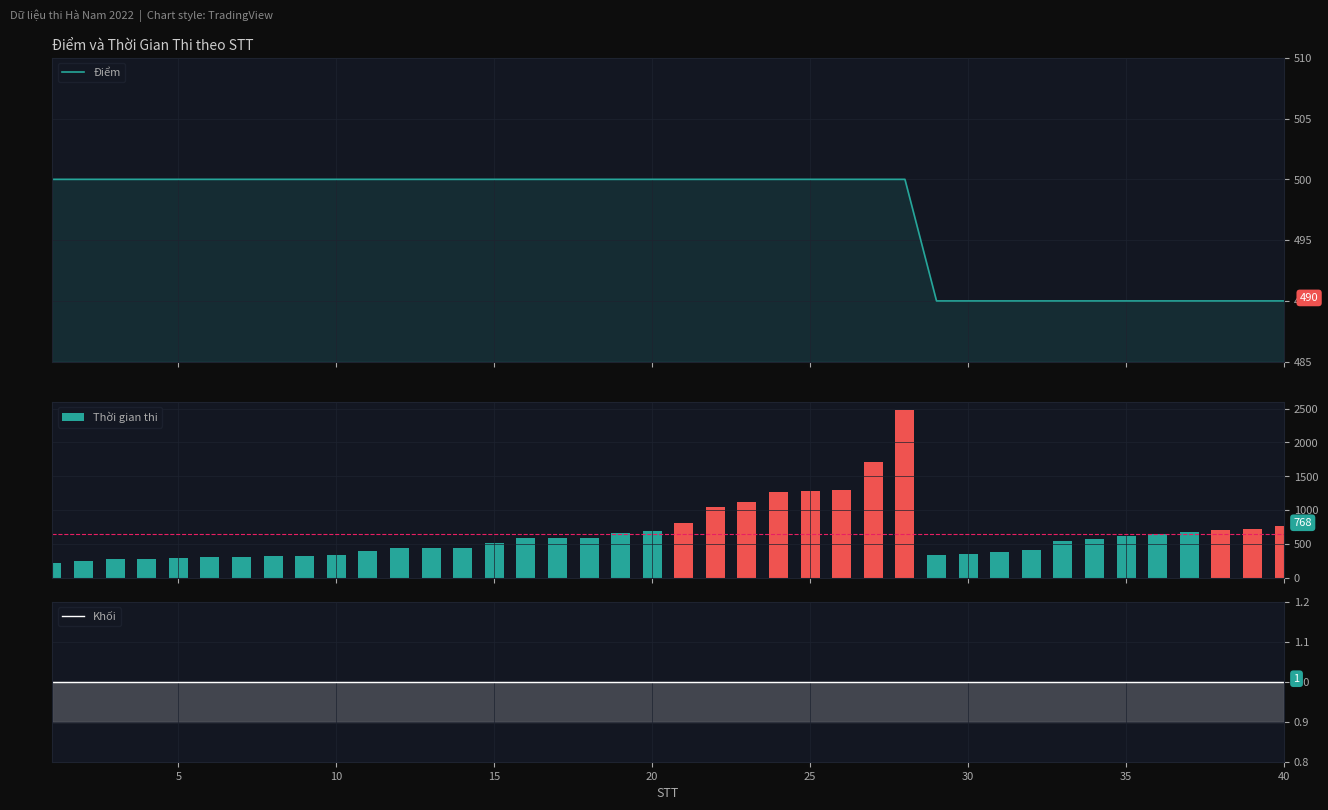

What is the lowest value of the Thời gian thi series?

224